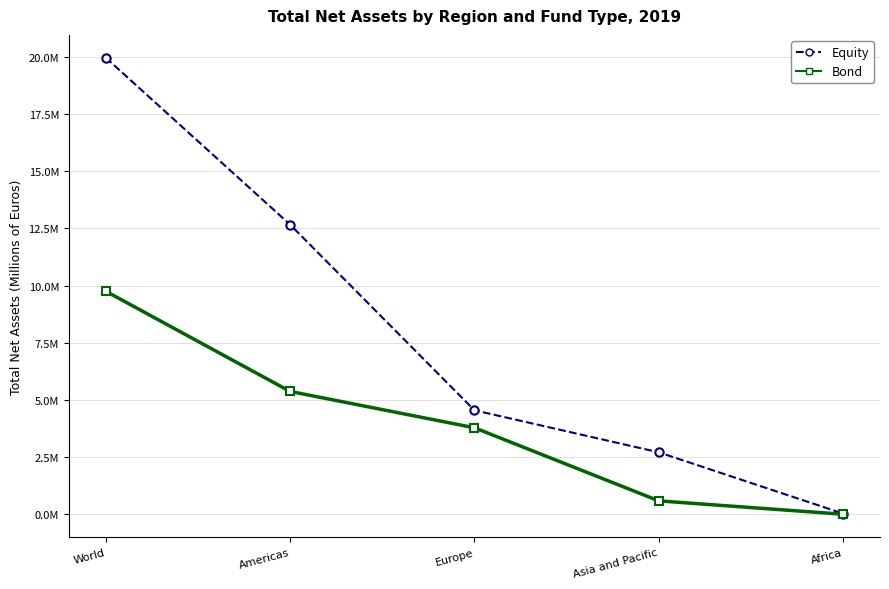

At which category is the sum across all series the highest?

World